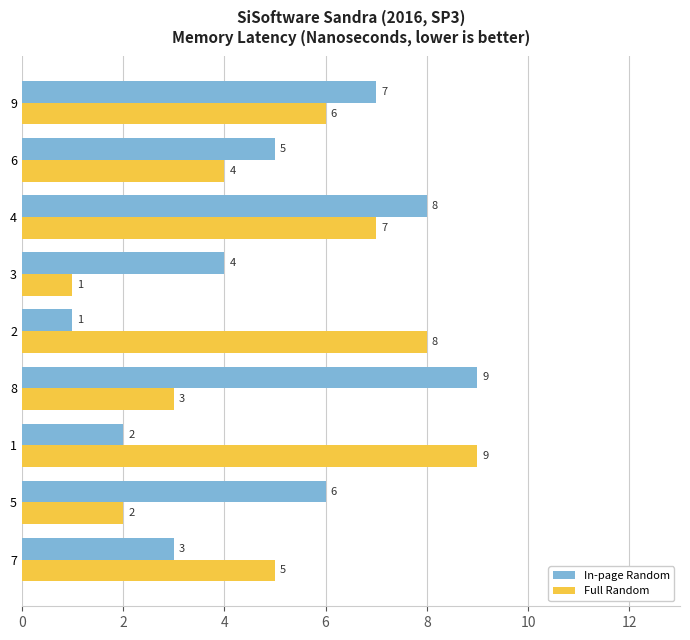

The value of In-page Random at 9 is 10. True or false?

False